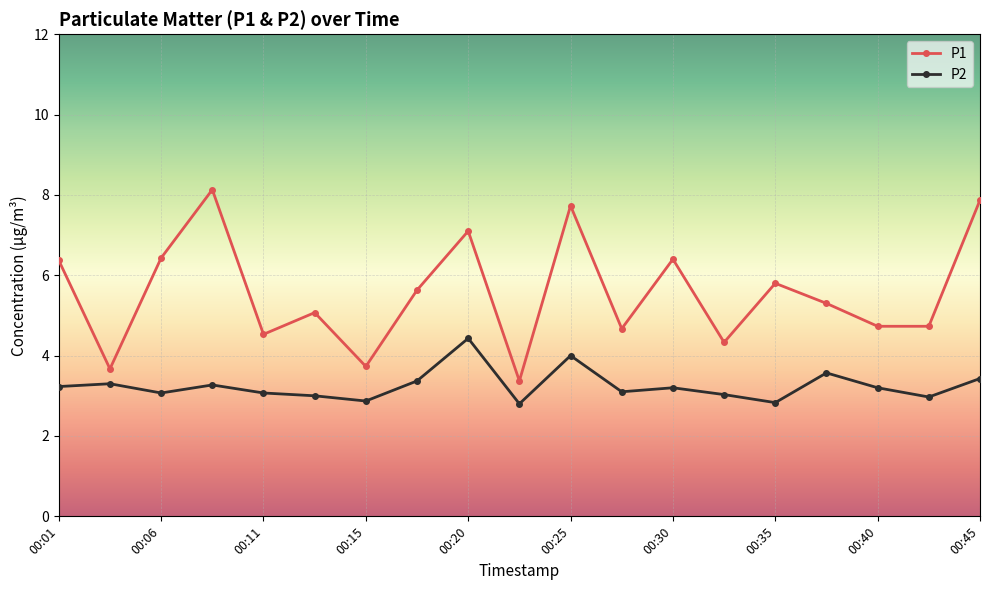

How many values in the P1 series are below 5?

8